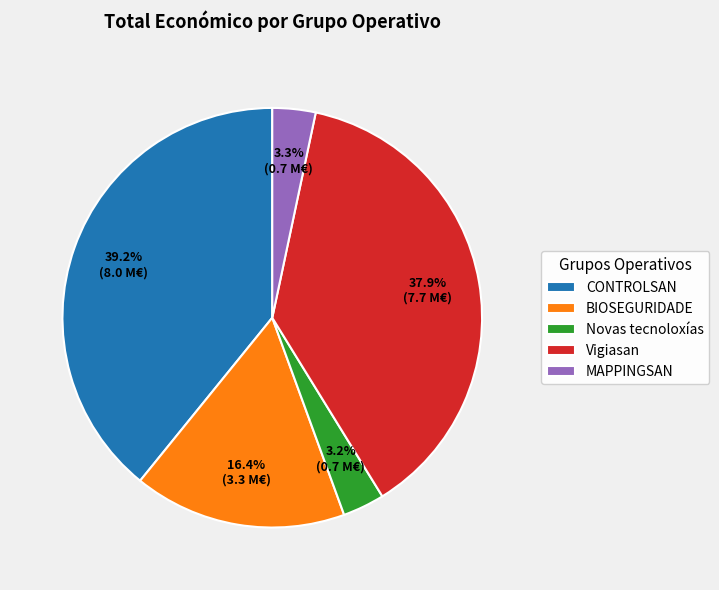

How many slices are in this pie chart?

5